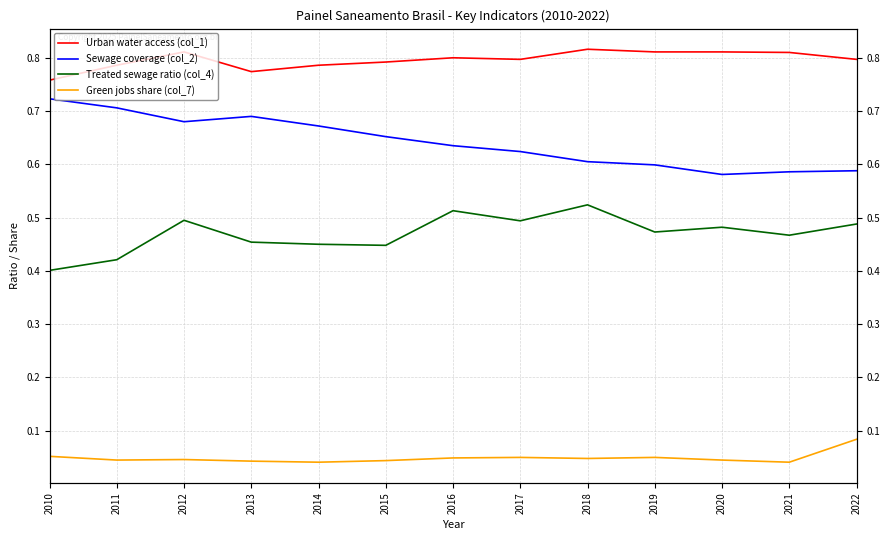

True or false: Treated sewage ratio (col_4) and Green jobs share (col_7) intersect in this chart.

False